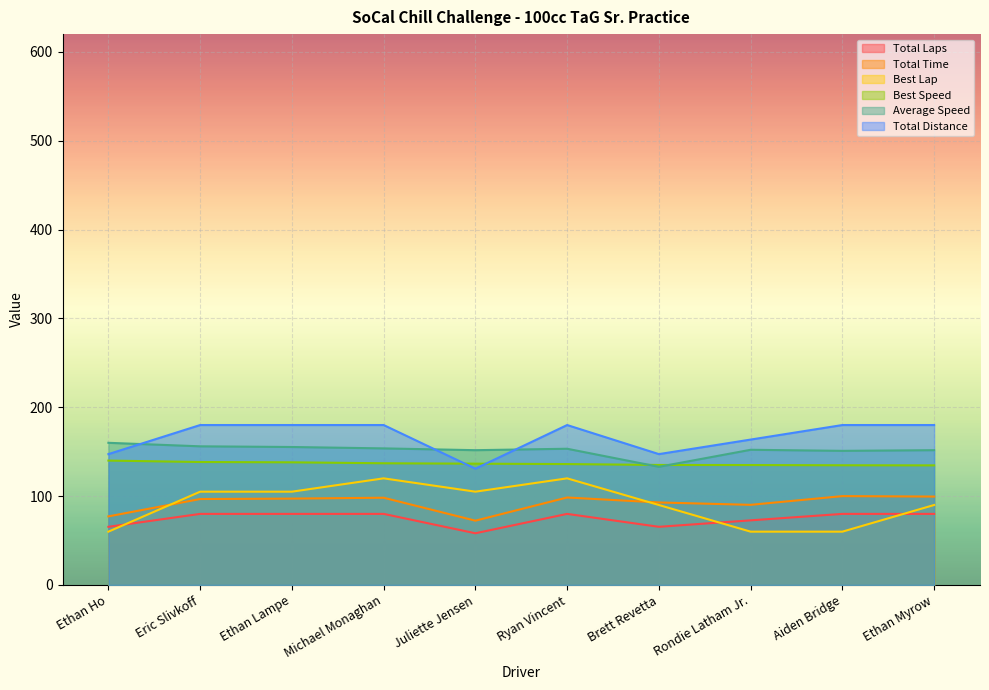

Rank the categories by Total Time value from lowest to highest.

Juliette Jensen, Ethan Ho, Rondie Latham Jr., Brett Revetta, Eric Slivkoff, Ethan Lampe, Michael Monaghan, Ryan Vincent, Ethan Myrow, Aiden Bridge